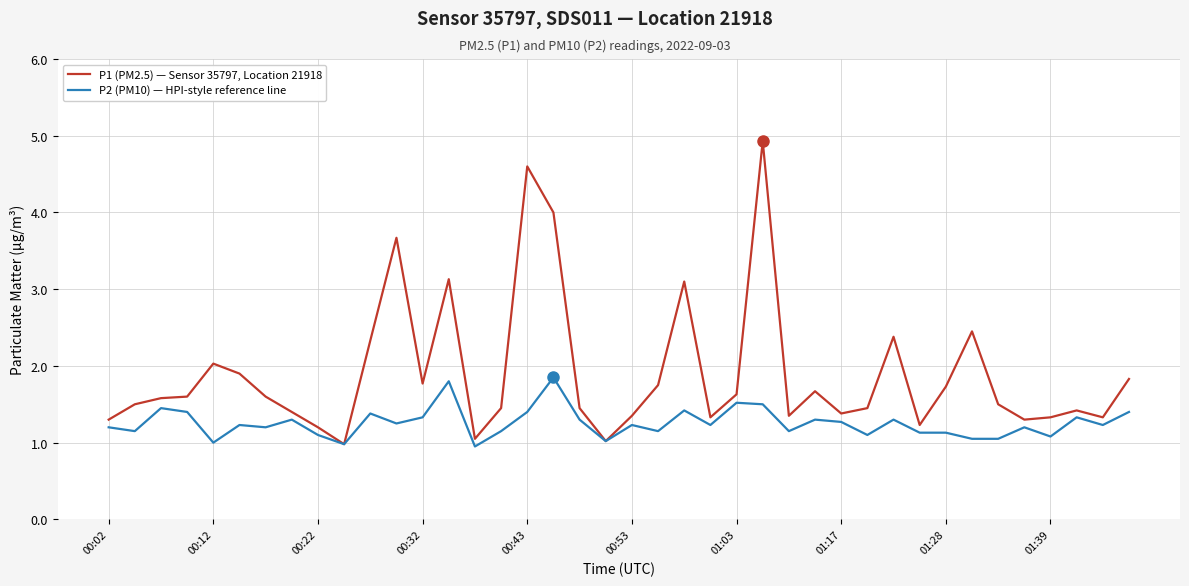

Rank the series by their maximum value, from highest to lowest.

P1 (PM2.5) — Sensor 35797, Location 21918, P2 (PM10) — HPI-style reference line